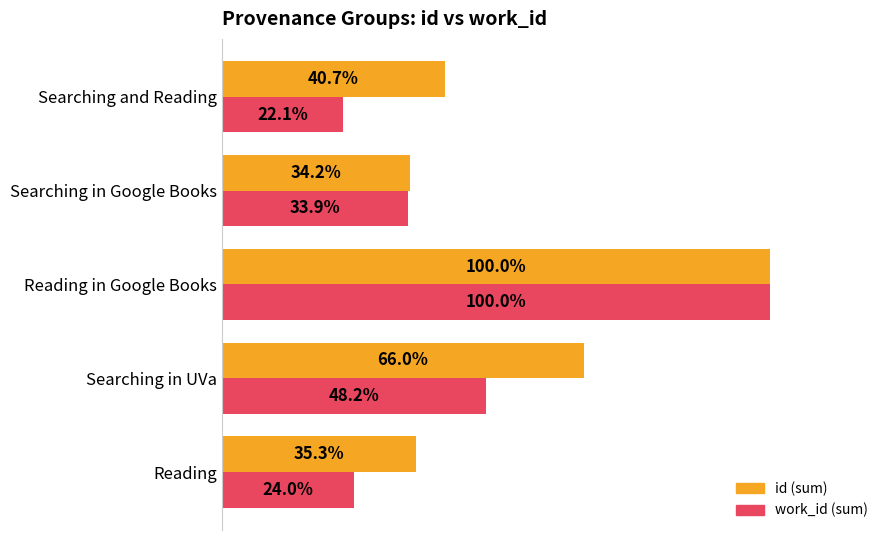

At which category does the chart reach its peak across all series?

Reading in Google Books